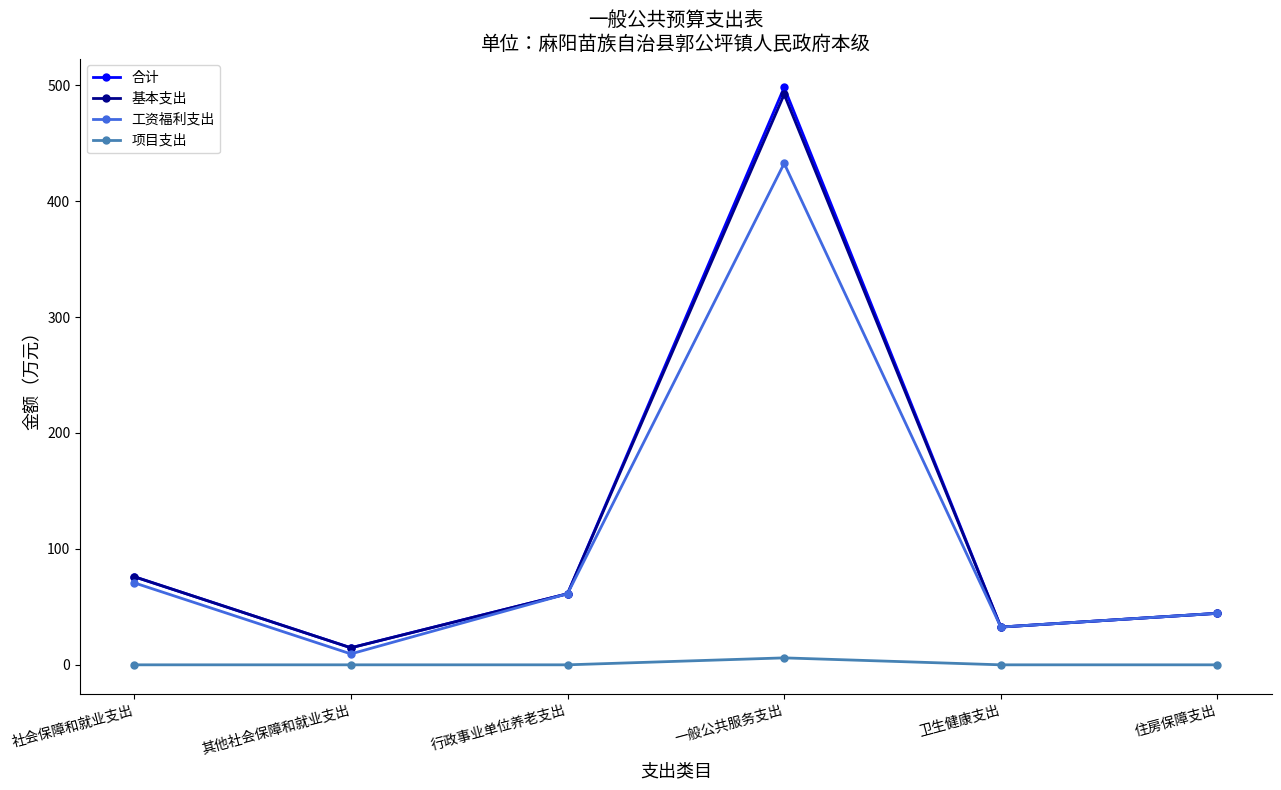

What are all the series names shown in the legend?

合计, 基本支出, 工资福利支出, 项目支出